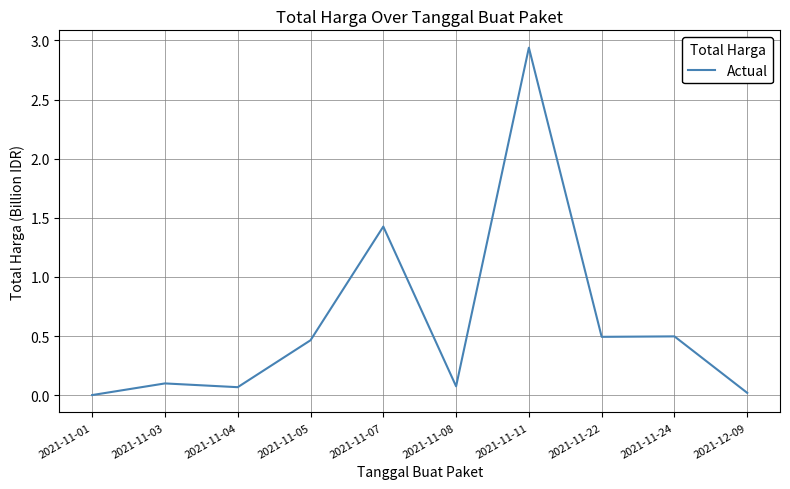

Which has a higher value, 2021-11-03 or 2021-11-11?

2021-11-11